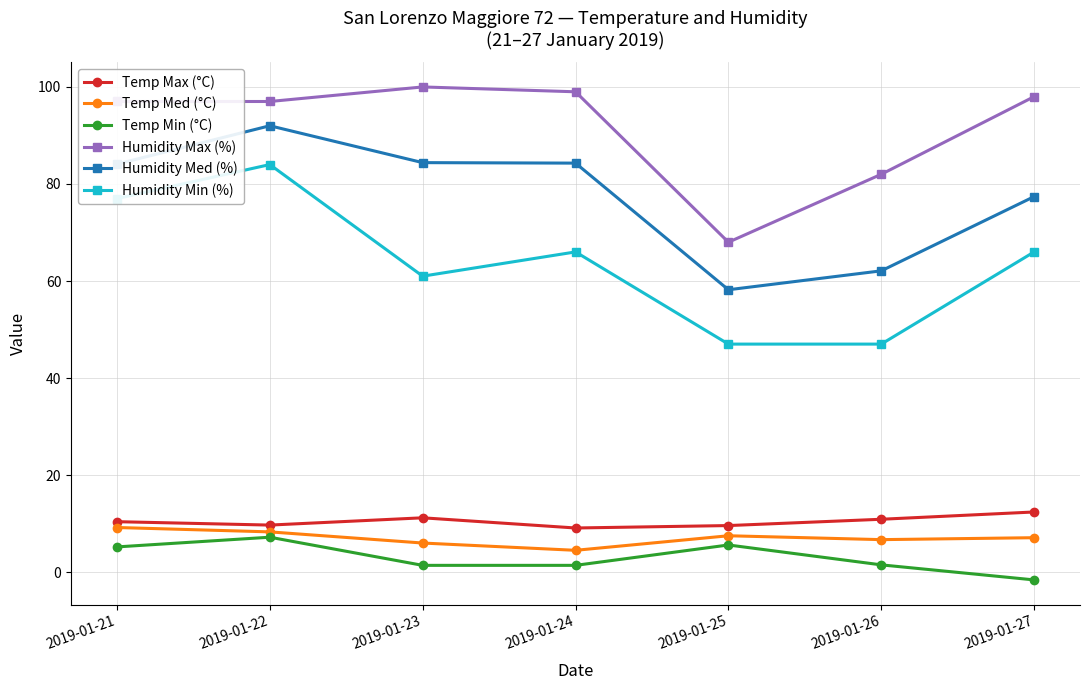

How many lines are shown in the chart?

6